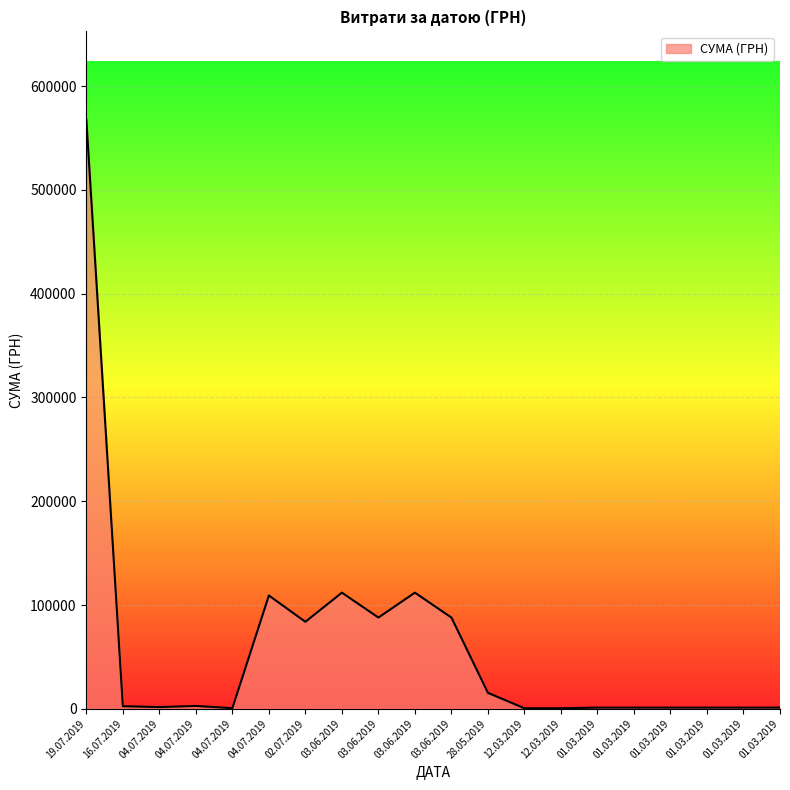

What is the smallest value displayed?

520.0